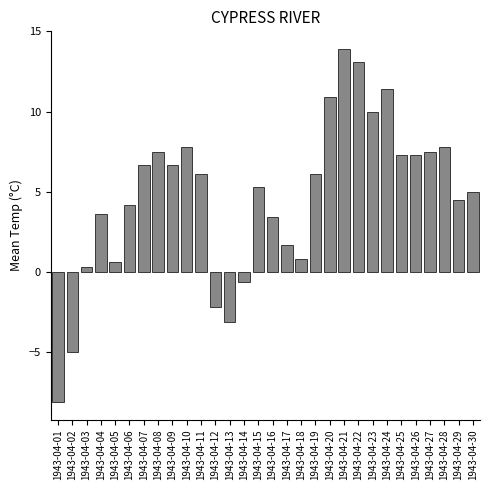

Reading right to left, extract all data points from this chart.

1943-04-30=5.0	1943-04-29=4.5	1943-04-28=7.8	1943-04-27=7.5	1943-04-26=7.3	1943-04-25=7.3	1943-04-24=11.4	1943-04-23=10.0	1943-04-22=13.1	1943-04-21=13.9	1943-04-20=10.9	1943-04-19=6.1	1943-04-18=0.8	1943-04-17=1.7	1943-04-16=3.4	1943-04-15=5.3	1943-04-14=-0.6	1943-04-13=-3.1	1943-04-12=-2.2	1943-04-11=6.1	1943-04-10=7.8	1943-04-09=6.7	1943-04-08=7.5	1943-04-07=6.7	1943-04-06=4.2	1943-04-05=0.6	1943-04-04=3.6	1943-04-03=0.3	1943-04-02=-5.0	1943-04-01=-8.1